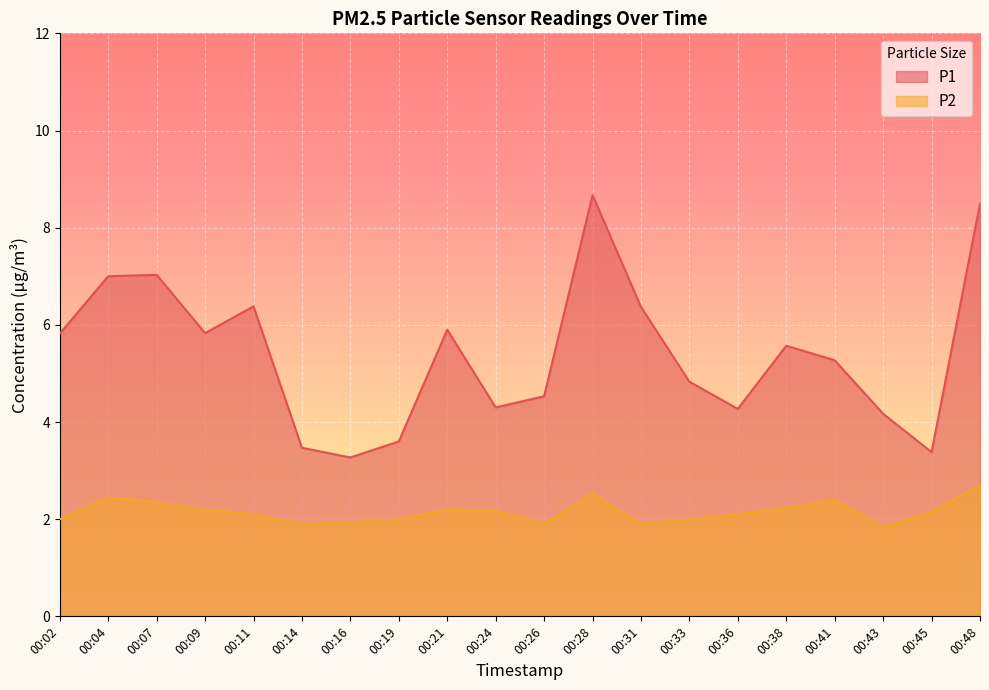

Rank the series by their maximum value, from highest to lowest.

P1, P2